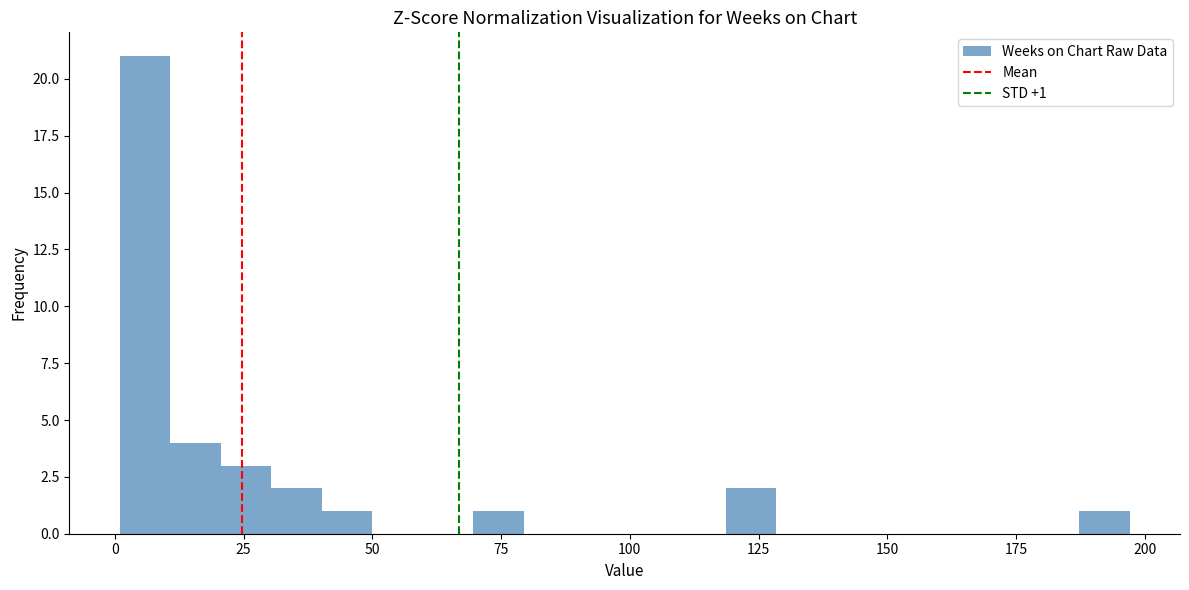

Read against the x-axis, roughly where is the centre of the tallest bar?

5